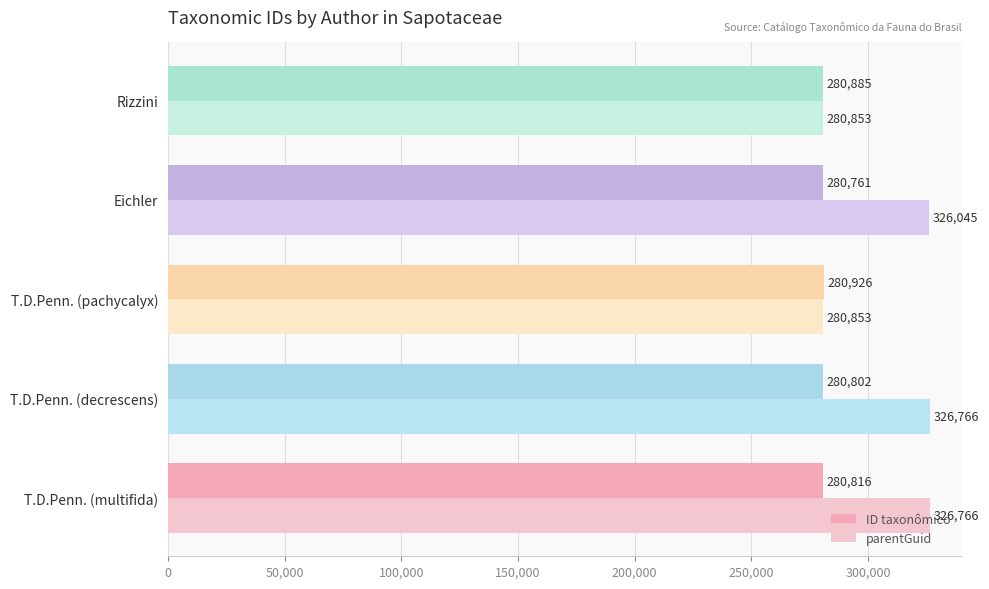

What are all the series names shown in the legend?

ID taxonômico, parentGuid